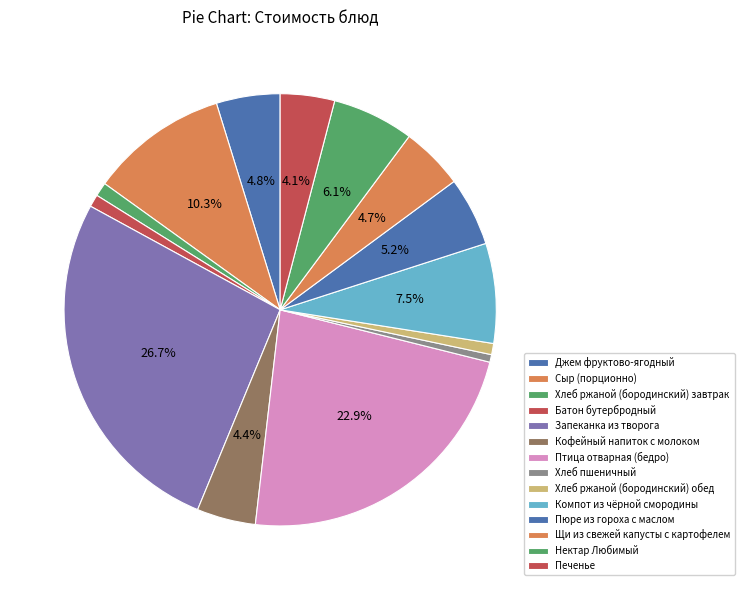

Is there any slice that represents more than half of the pie?

No